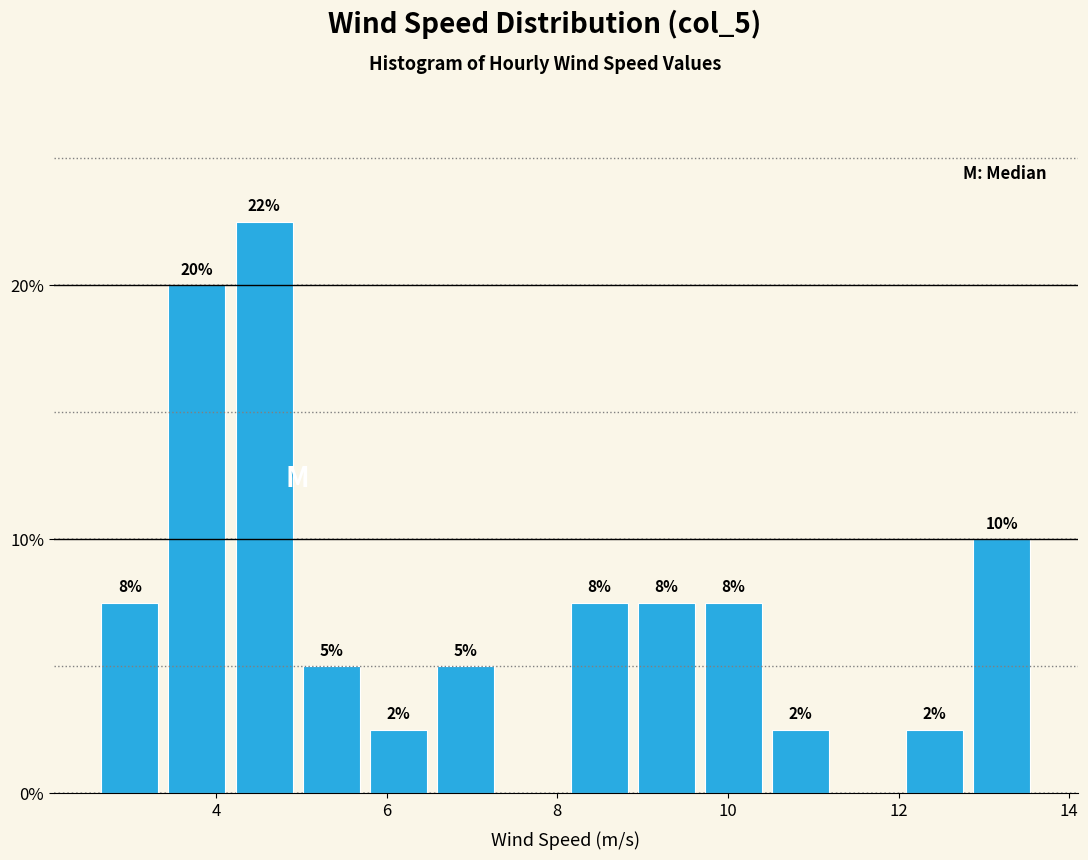

Read against the x-axis, roughly where is the centre of the tallest bar?

4.6